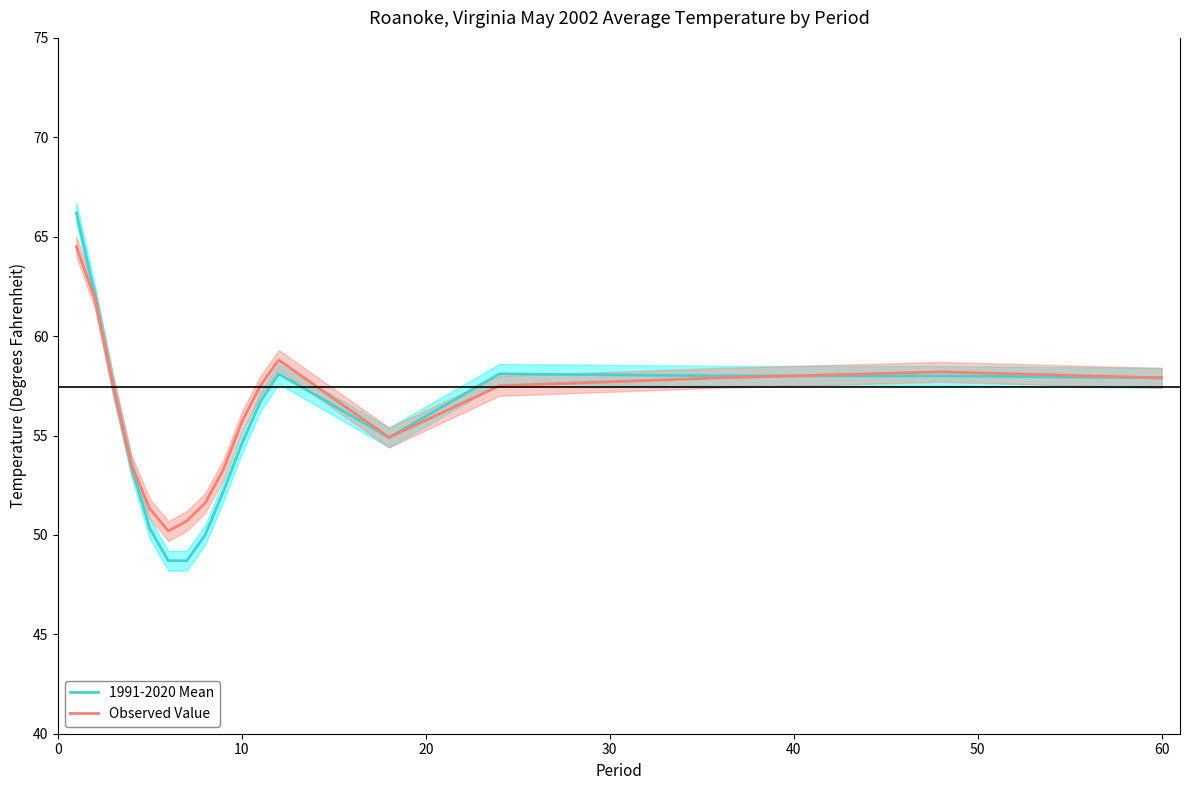

Is this an area chart (filled region under the line)?

No